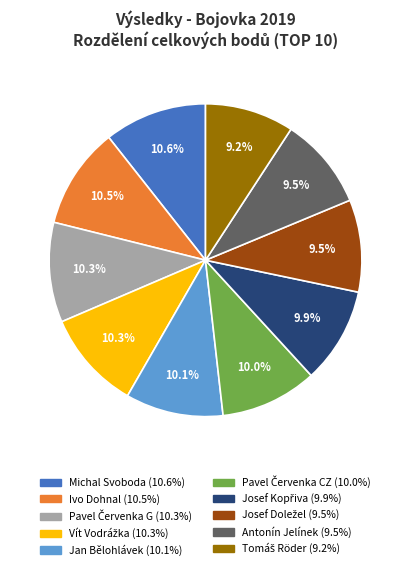

Is there any slice that represents more than half of the pie?

No